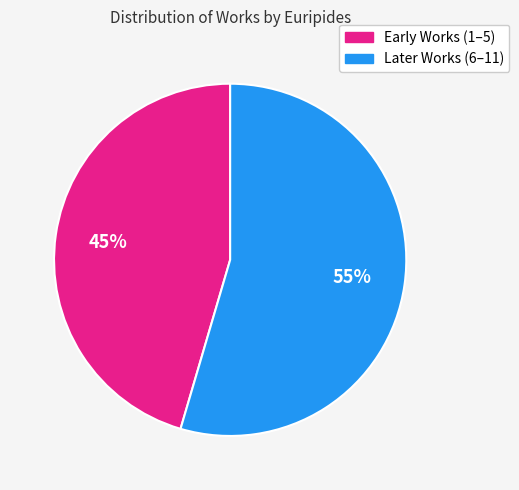

To the nearest percent, what is the average slice percentage?

50%